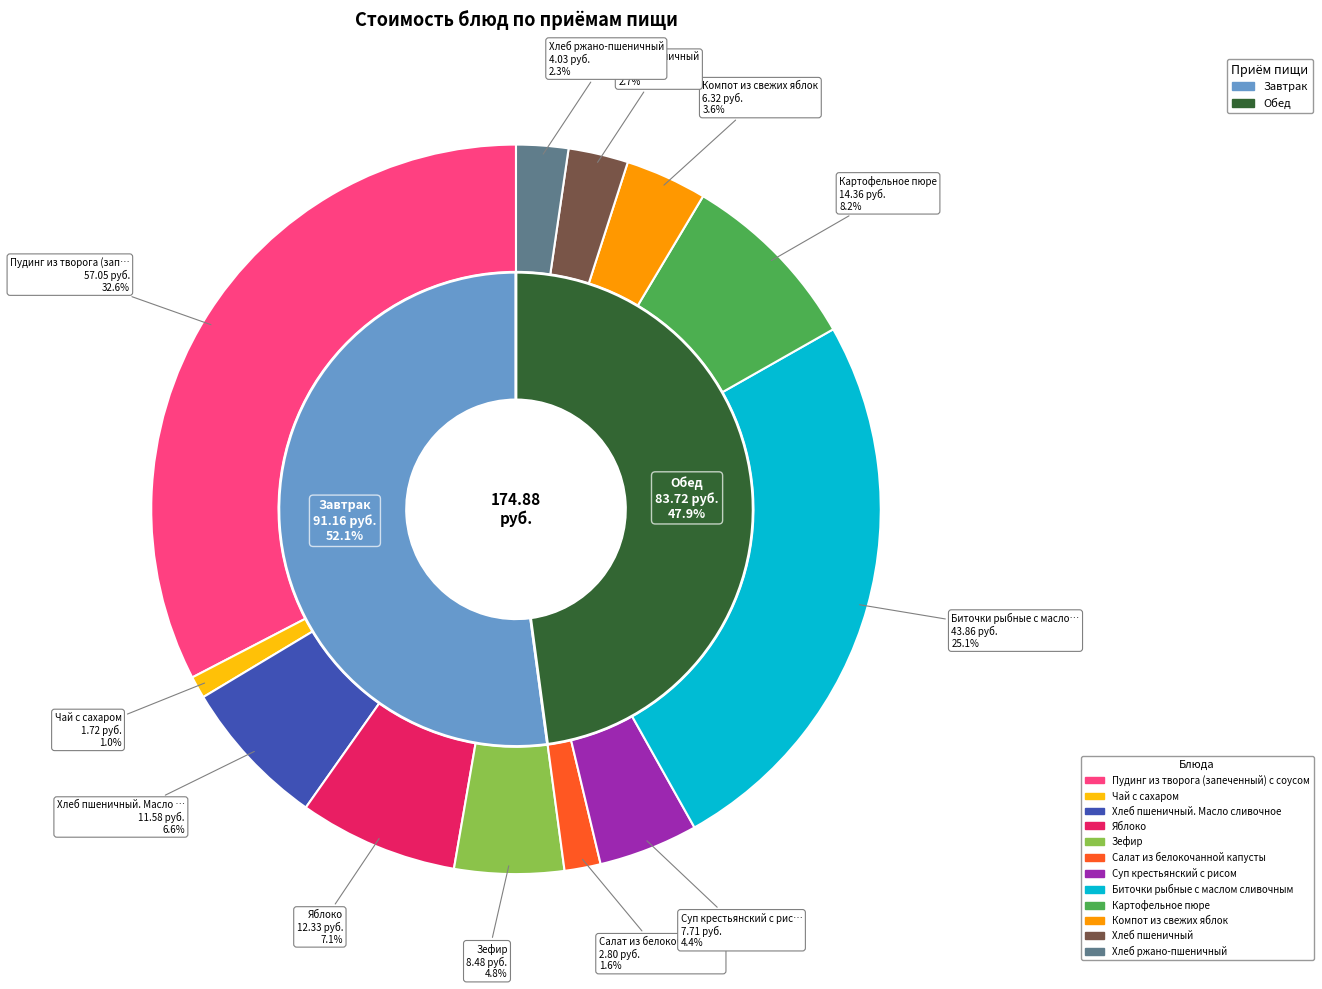

What is the change in value from Пудинг из творога (запеченный) с соусом to Хлеб пшеничный. Масло сливочное?

-45.5